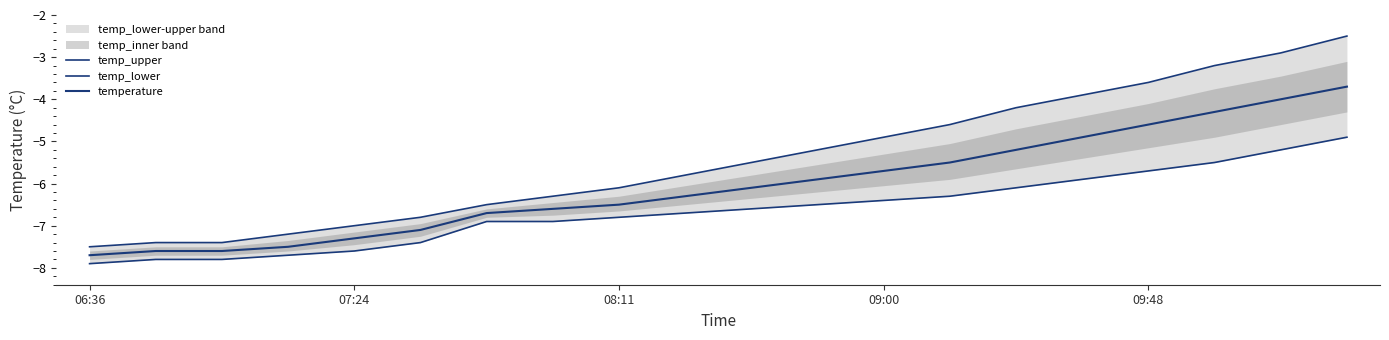

Where does the temp_lower series first go above -6?

15